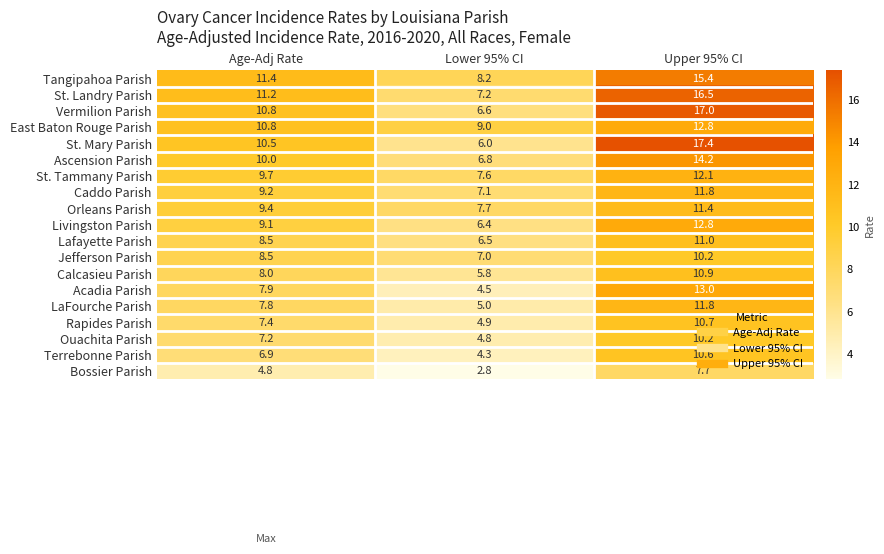

What value does the St. Tammany Parish series have at Age-Adj Rate?

9.7